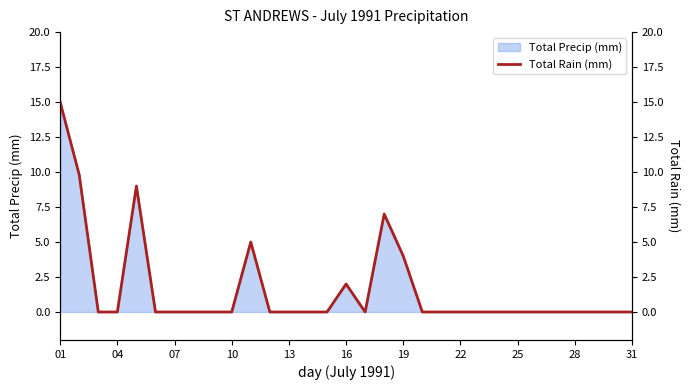

The value of Total Precip (mm) at 10 is -6.5. True or false?

False